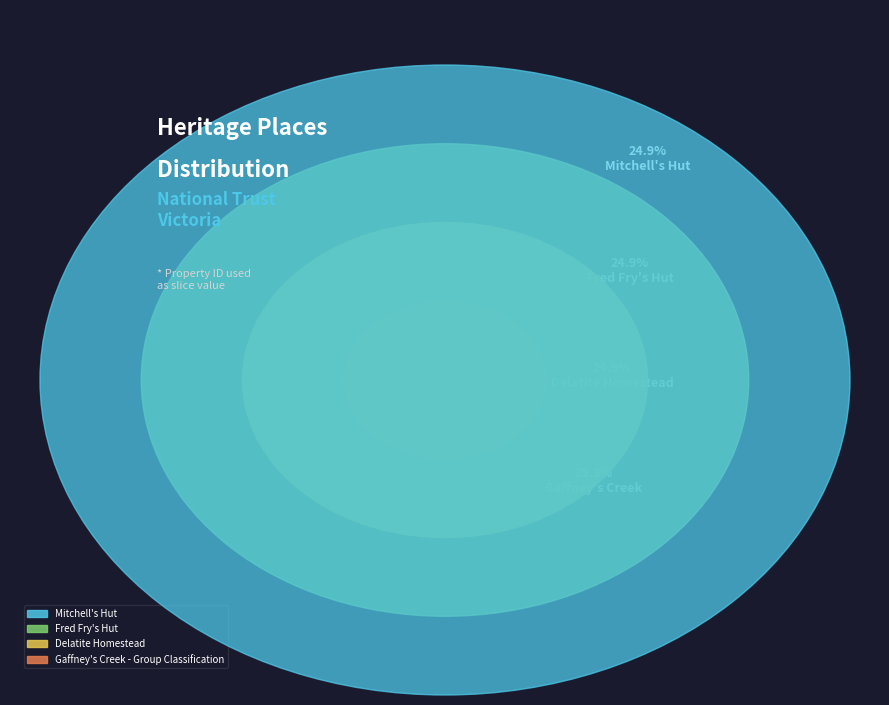

What is the change in value from Mitchell's Hut to Delatite Homestead?

+10